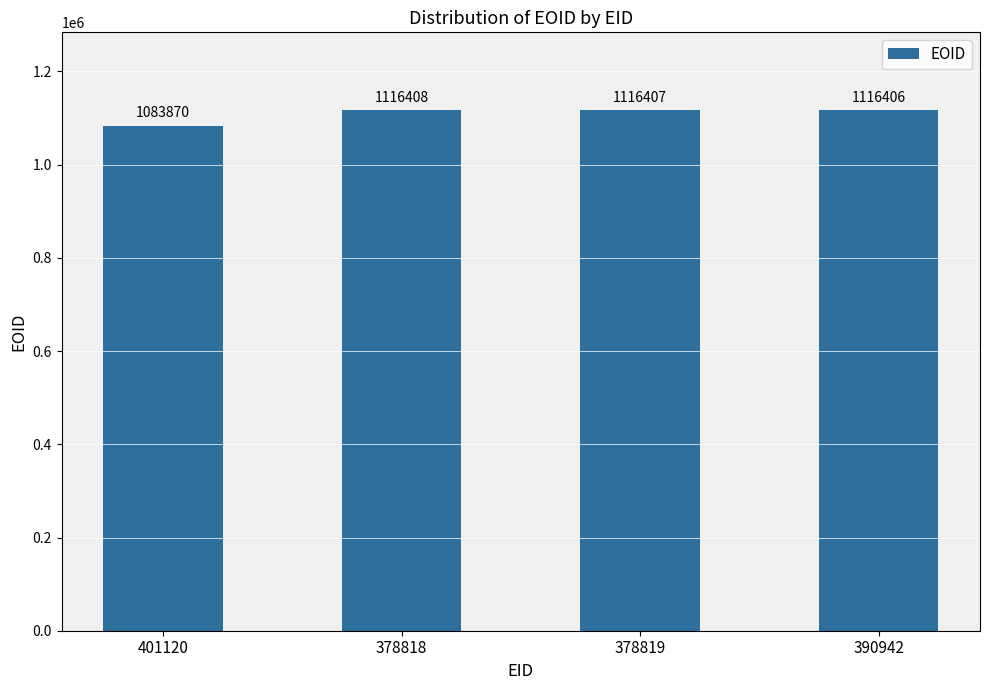

Is it true that the value at 378818 is 1116408?

True